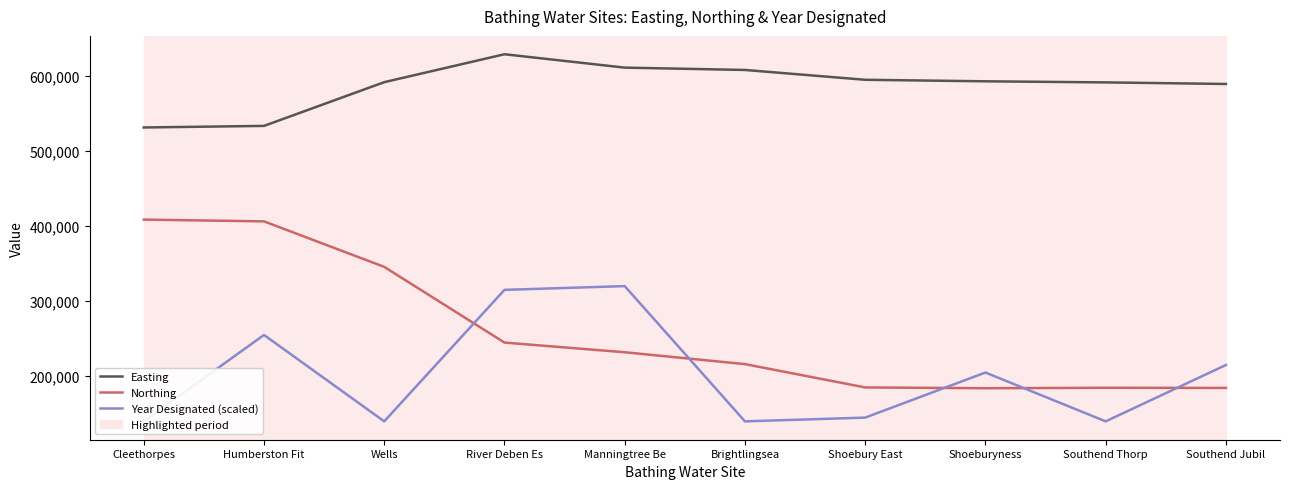

At which category does Easting reach its first local peak?

River Deben Es